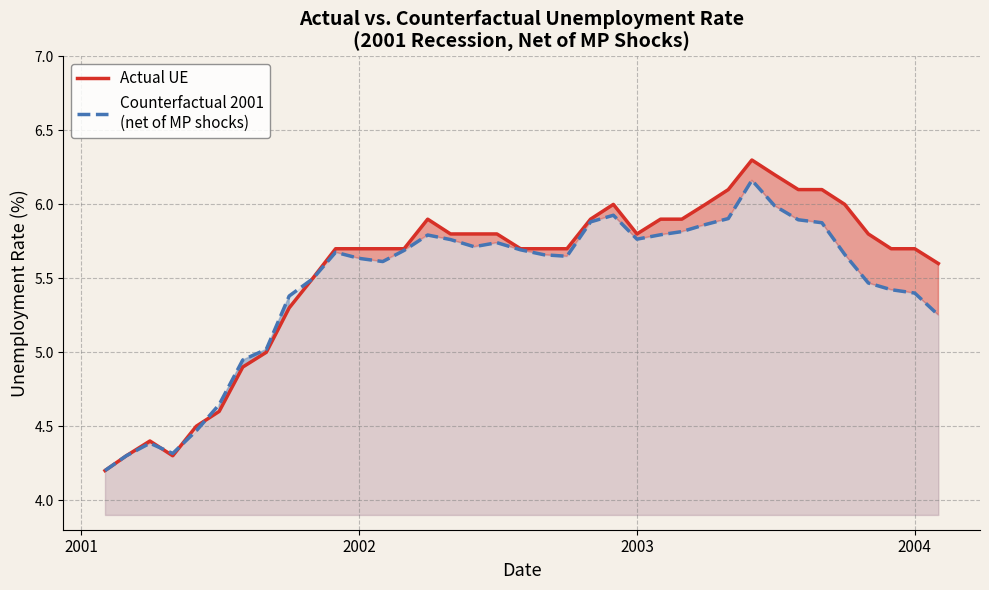

How many data points in Actual UE are above 5?

29